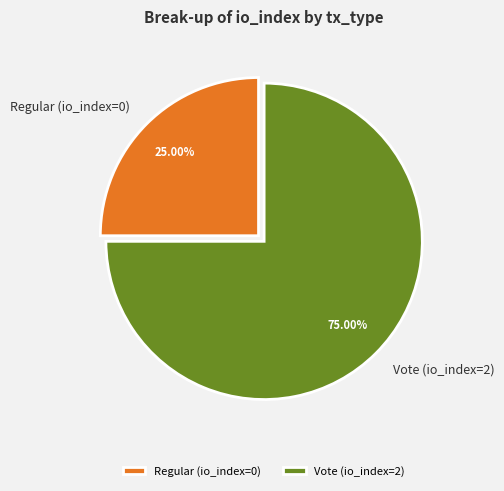

How much of the chart is everything except Regular (io_index=0)?

75.0%